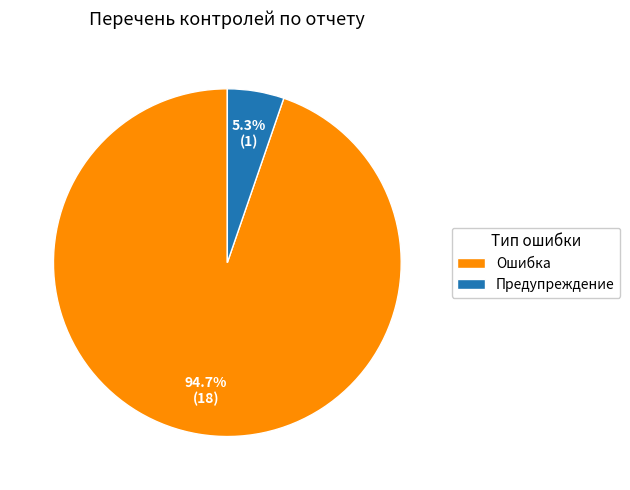

To the nearest percent, what is the difference between the Предупреждение and Ошибка slice percentages?

89%